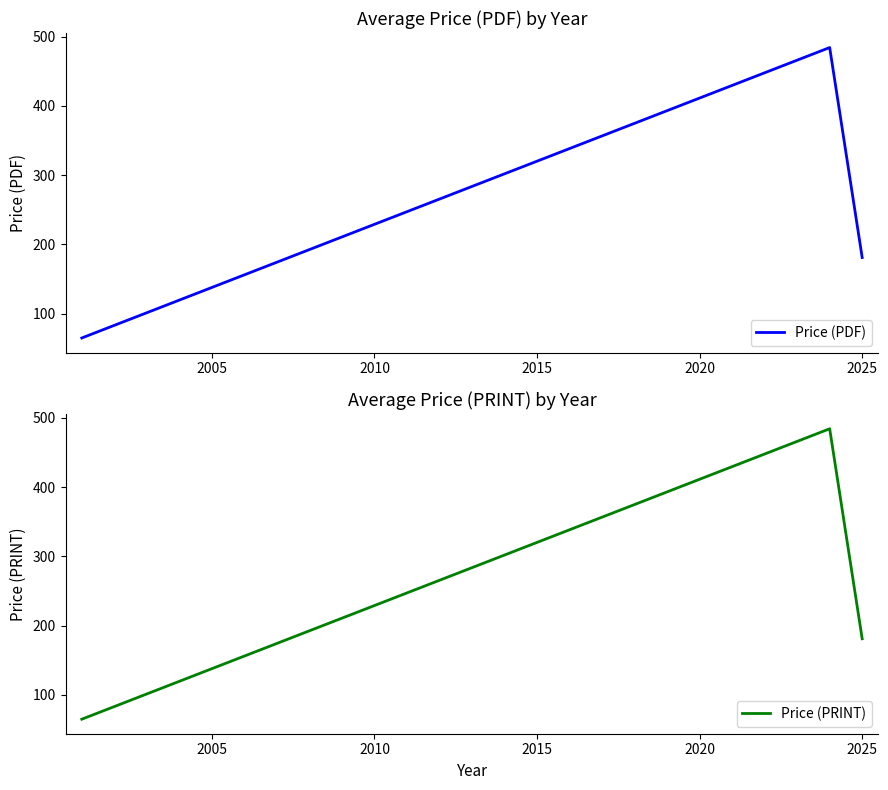

Which series has the largest total across all categories?

Price (PDF)